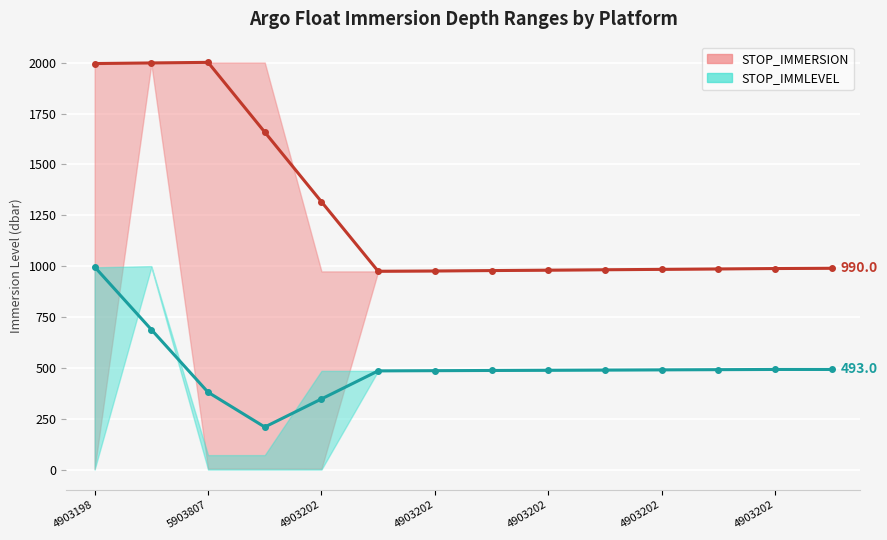

Where is the first local minimum for STOP_IMMLEVEL trend?

4903202